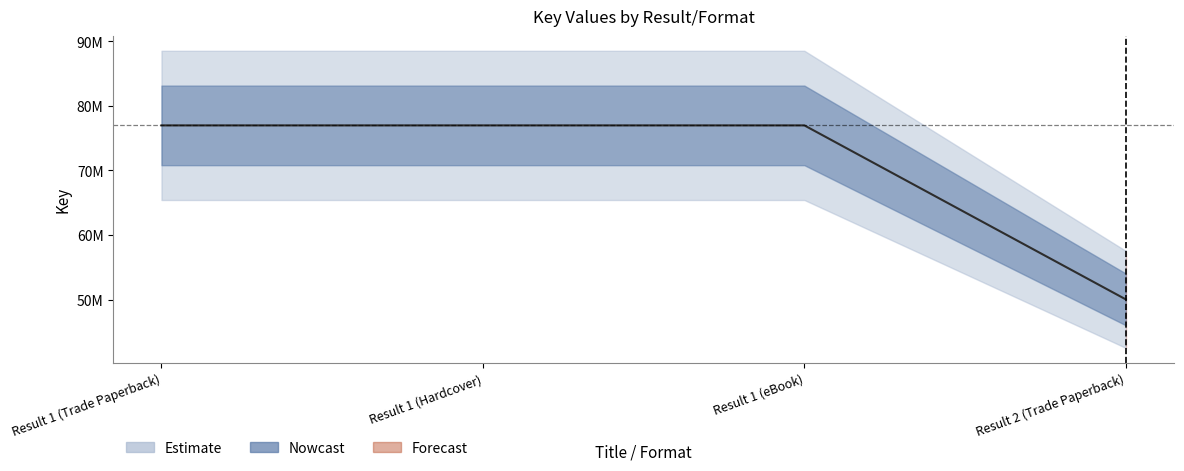

Rank the categories by value from highest to lowest.

Result 1 (Trade Paperback), Result 1 (Hardcover), Result 1 (eBook), Result 2 (Trade Paperback)